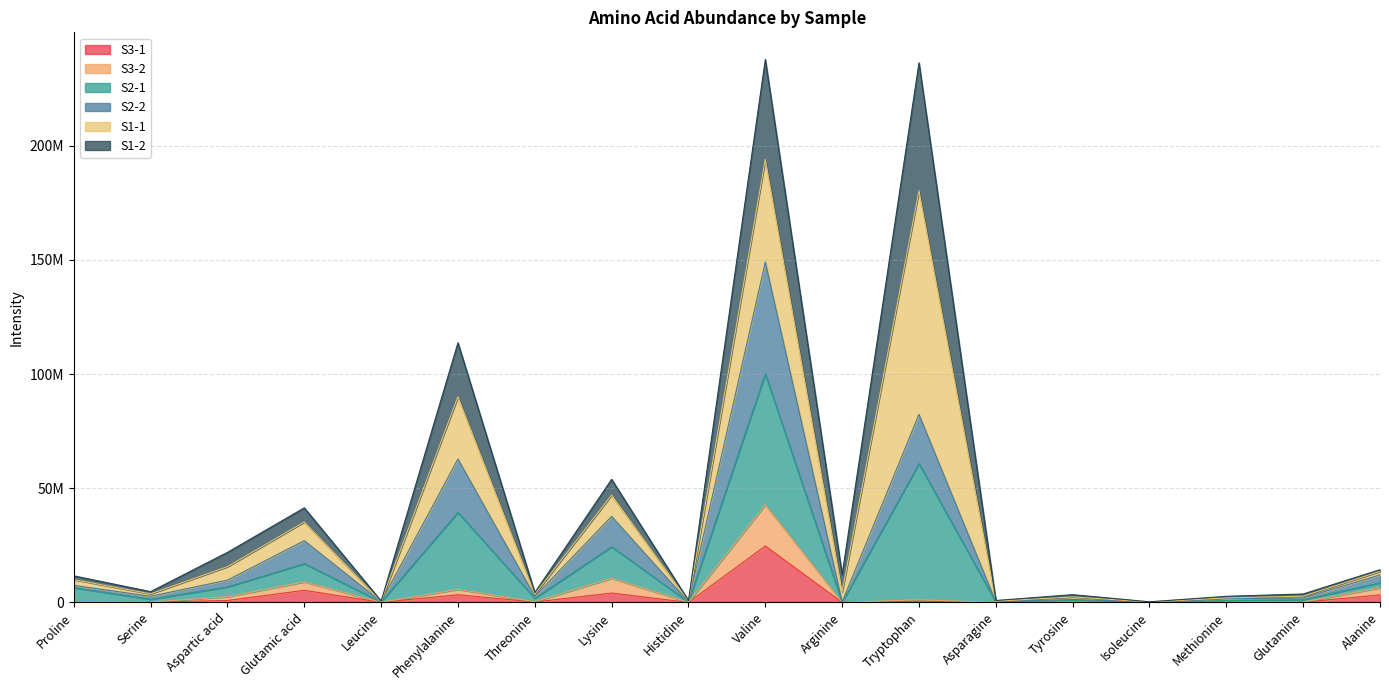

Which category has the highest value in the S3-2 series?

Valine